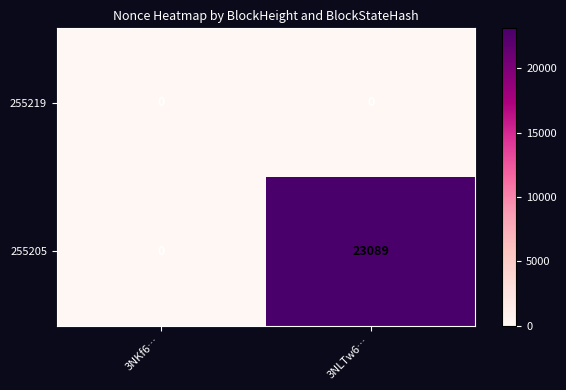

At which category is the sum across all series the highest?

3NLTw6…